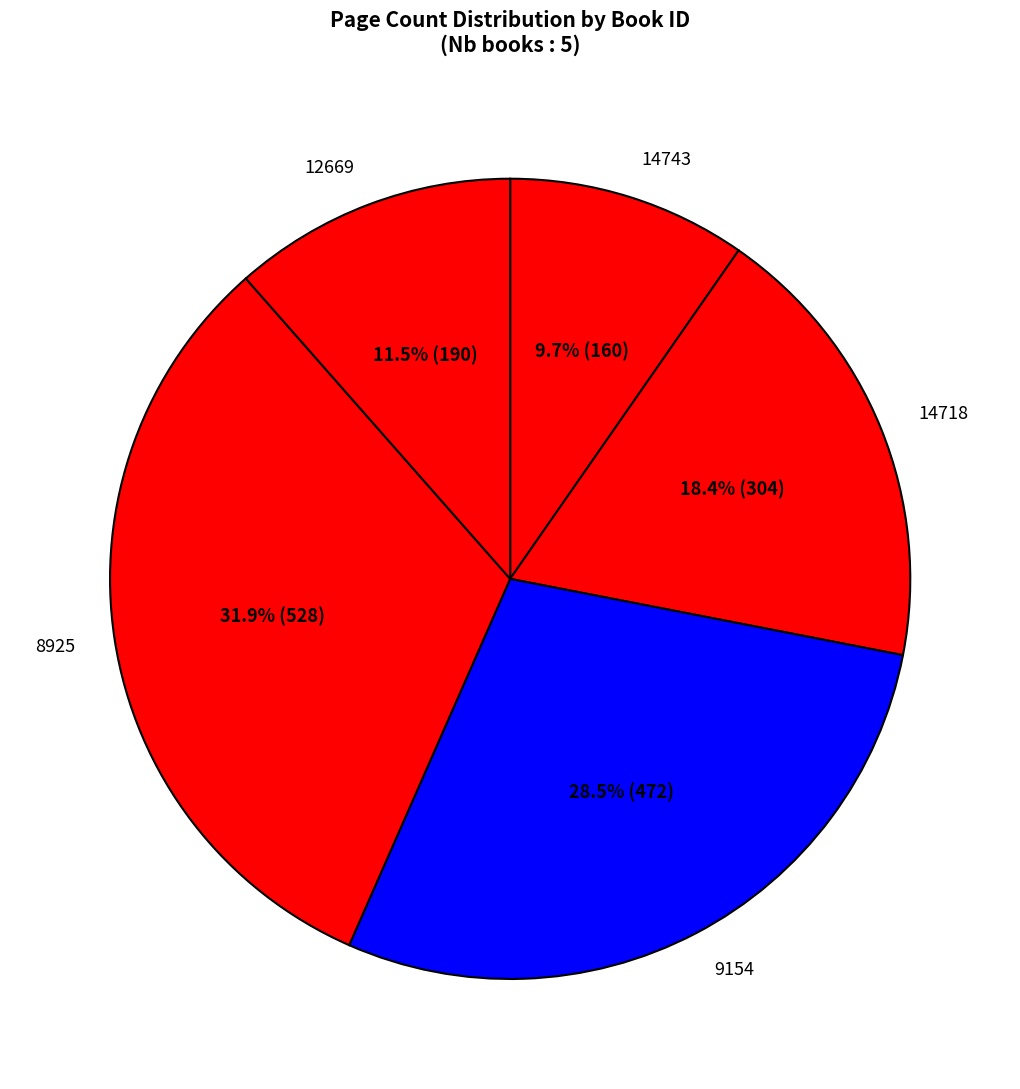

Approximately how many times larger is the value at 12669 compared to 14718?

0.6